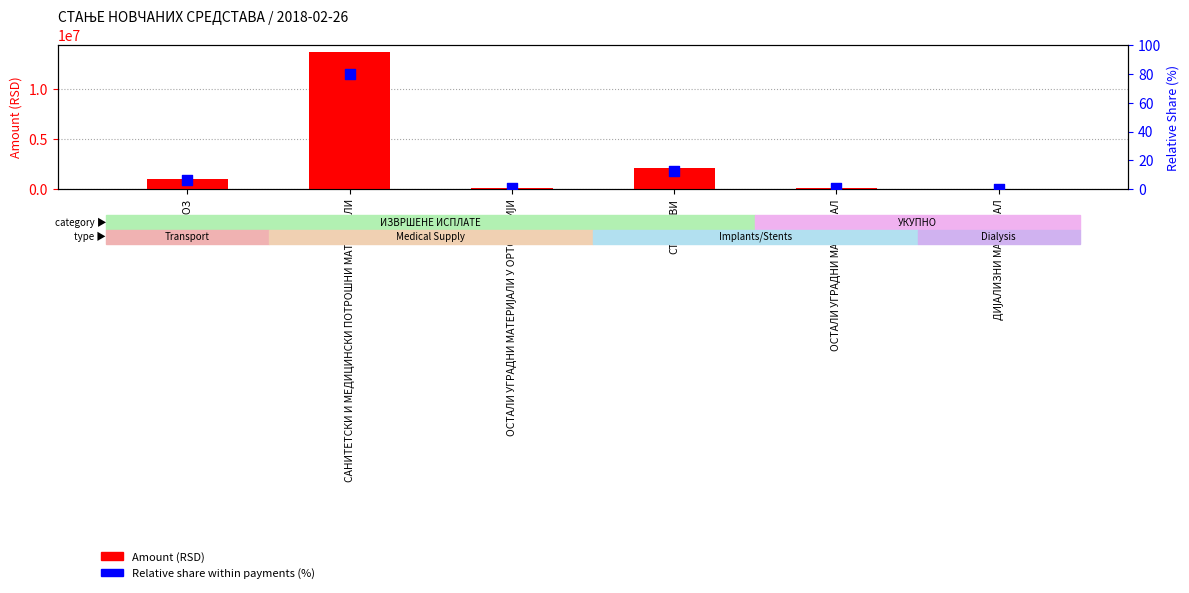

Which series has the largest Y range (max minus min)?

Amount (RSD)